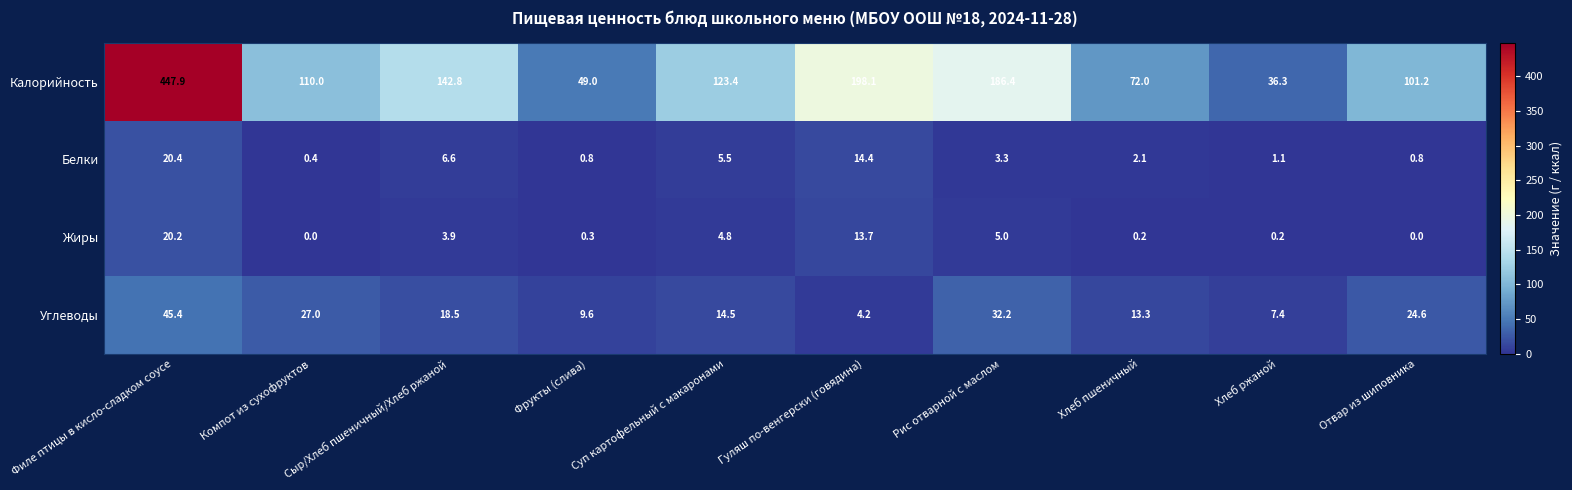

At how many categories does at least one series exceed 429?

1